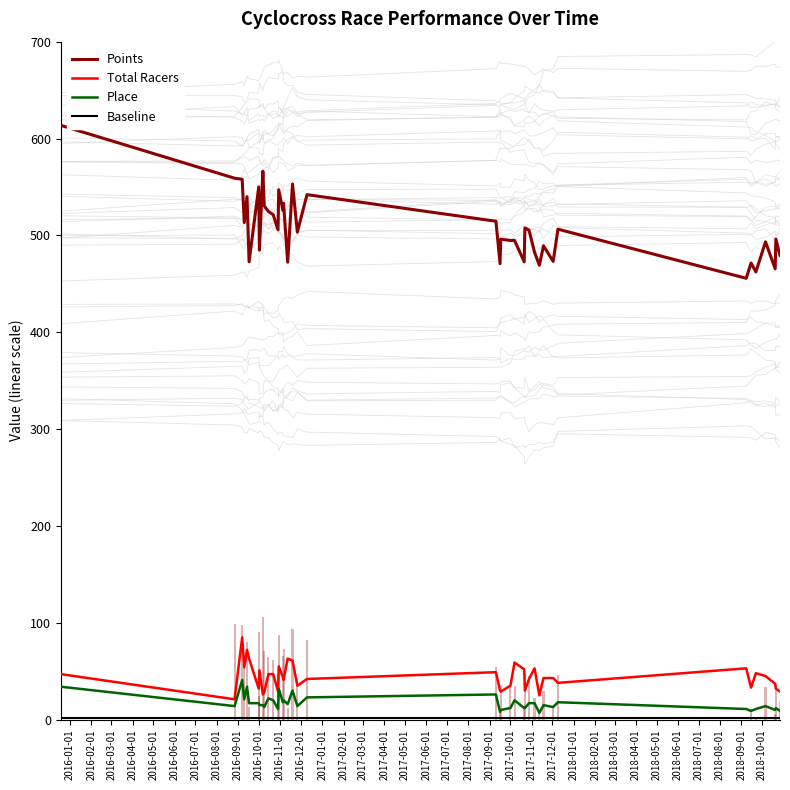

What is the minimum value for Points?

455.7